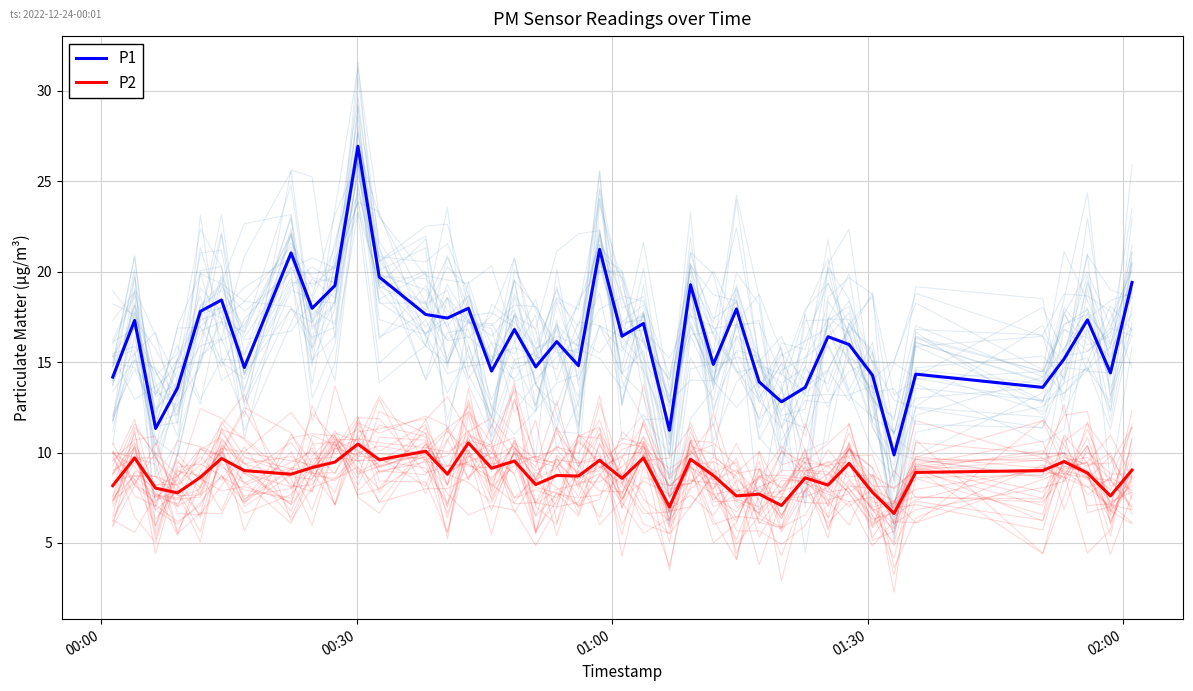

At which label does P1 first exceed 16?

00:30